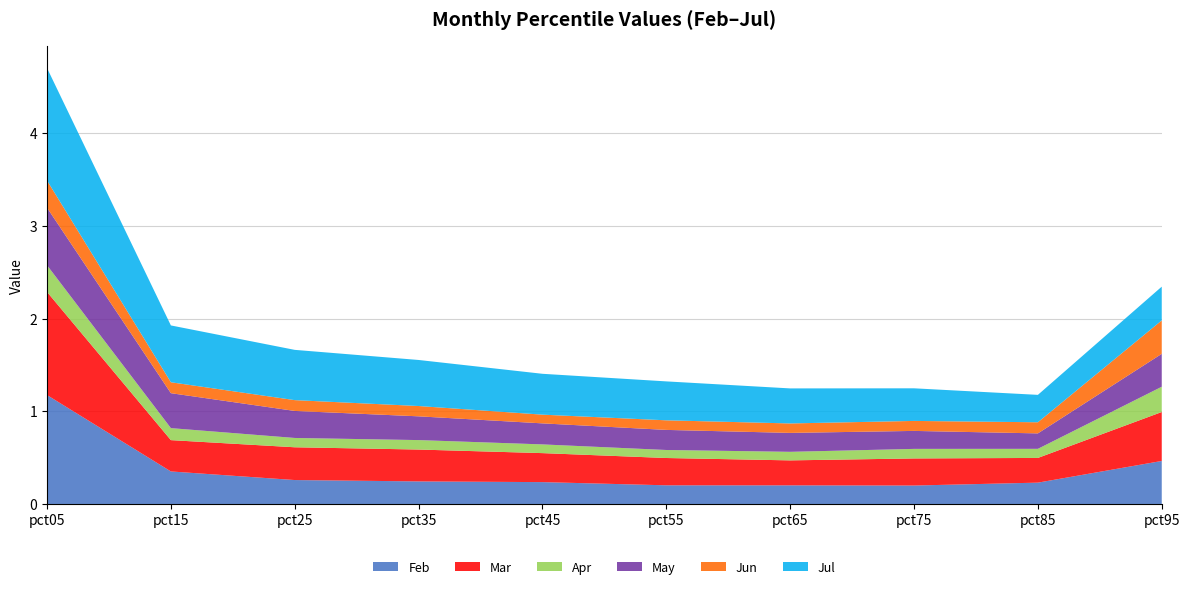

Reading left to right, list all the values displayed in this chart.

Feb: pct05=1.2	pct15=0.4	pct25=0.3	pct35=0.2	pct45=0.2	pct55=0.2	pct65=0.2	pct75=0.2	pct85=0.2	pct95=0.5
Mar: pct05=1.1	pct15=0.3	pct25=0.4	pct35=0.3	pct45=0.3	pct55=0.3	pct65=0.3	pct75=0.3	pct85=0.3	pct95=0.5
Apr: pct05=0.3	pct15=0.1	pct25=0.1	pct35=0.1	pct45=0.1	pct55=0.1	pct65=0.1	pct75=0.1	pct85=0.1	pct95=0.3
May: pct05=0.6	pct15=0.4	pct25=0.3	pct35=0.3	pct45=0.2	pct55=0.2	pct65=0.2	pct75=0.2	pct85=0.2	pct95=0.4
Jun: pct05=0.3	pct15=0.1	pct25=0.1	pct35=0.1	pct45=0.1	pct55=0.1	pct65=0.1	pct75=0.1	pct85=0.1	pct95=0.4
Jul: pct05=1.2	pct15=0.6	pct25=0.5	pct35=0.5	pct45=0.4	pct55=0.4	pct65=0.4	pct75=0.4	pct85=0.3	pct95=0.4